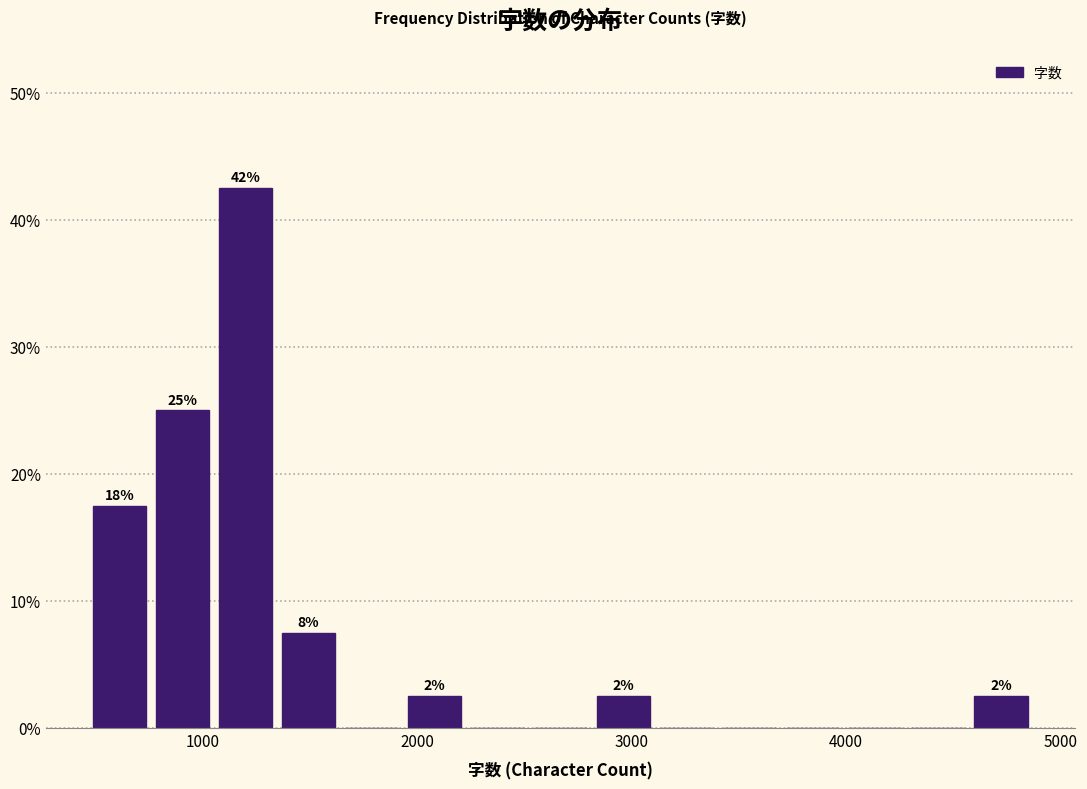

Read against the x-axis, roughly where is the centre of the tallest bar?

1200